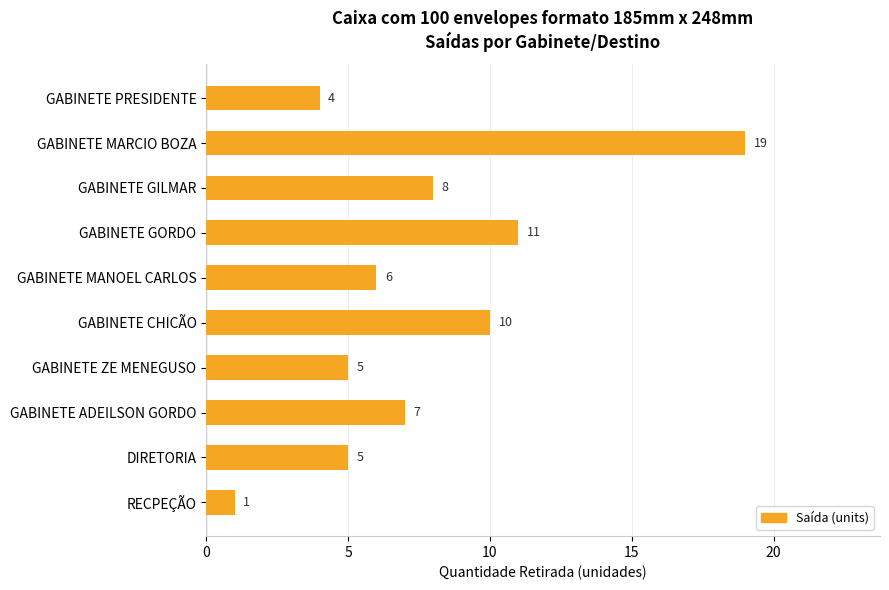

What is the approximate value at GABINETE MARCIO BOZA?

19